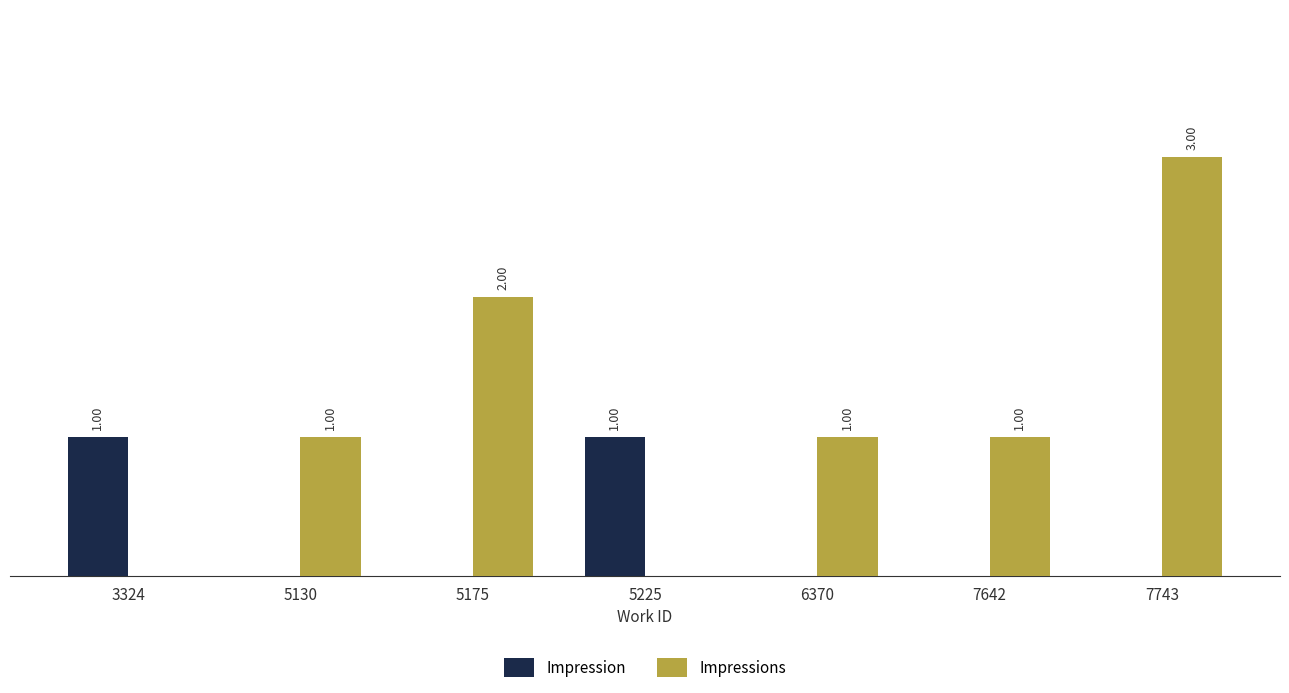

Between 5130 and 5175, which series saw the biggest shift?

Impressions